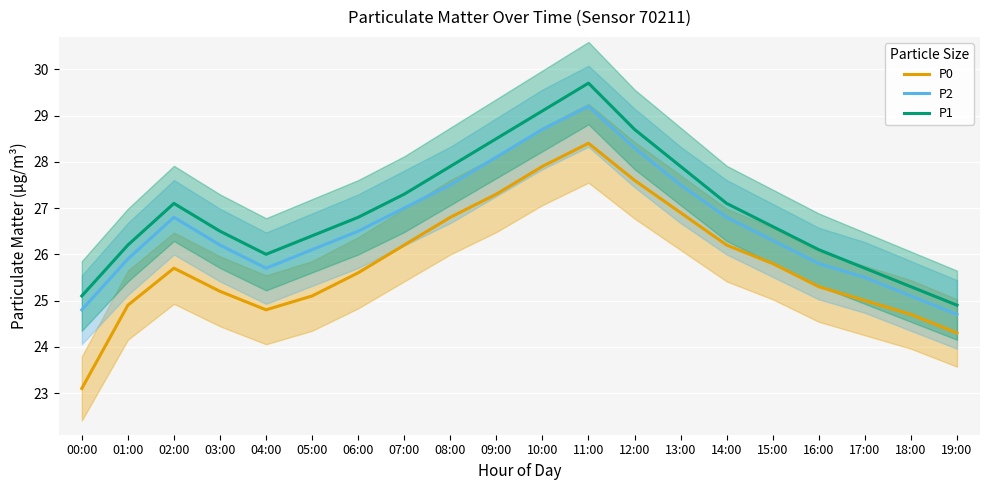

How many values in the P1 series exceed 26?

15